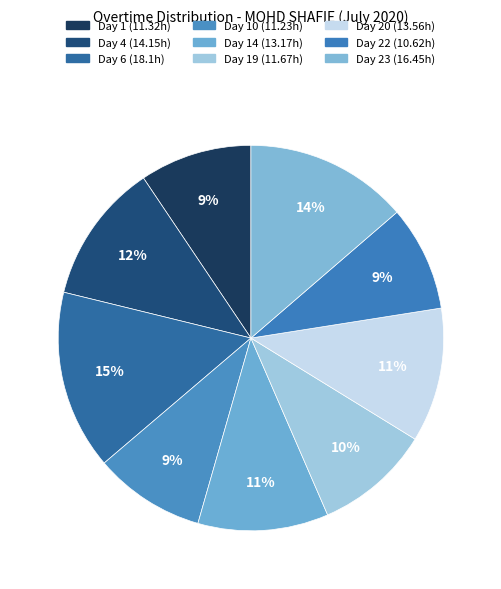

Count the number of slices in the pie.

9